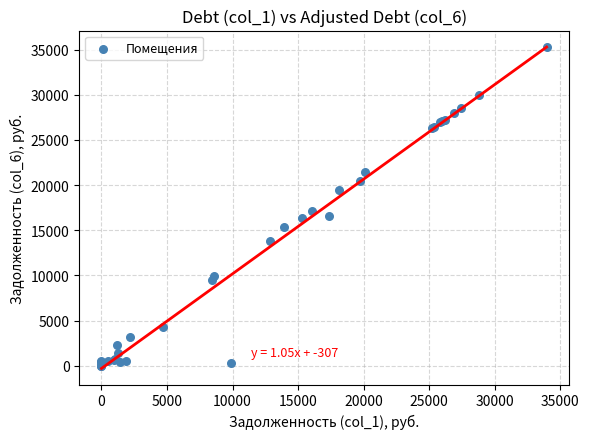

What Y value in the scatter plot is closest to 17664?

17083.5